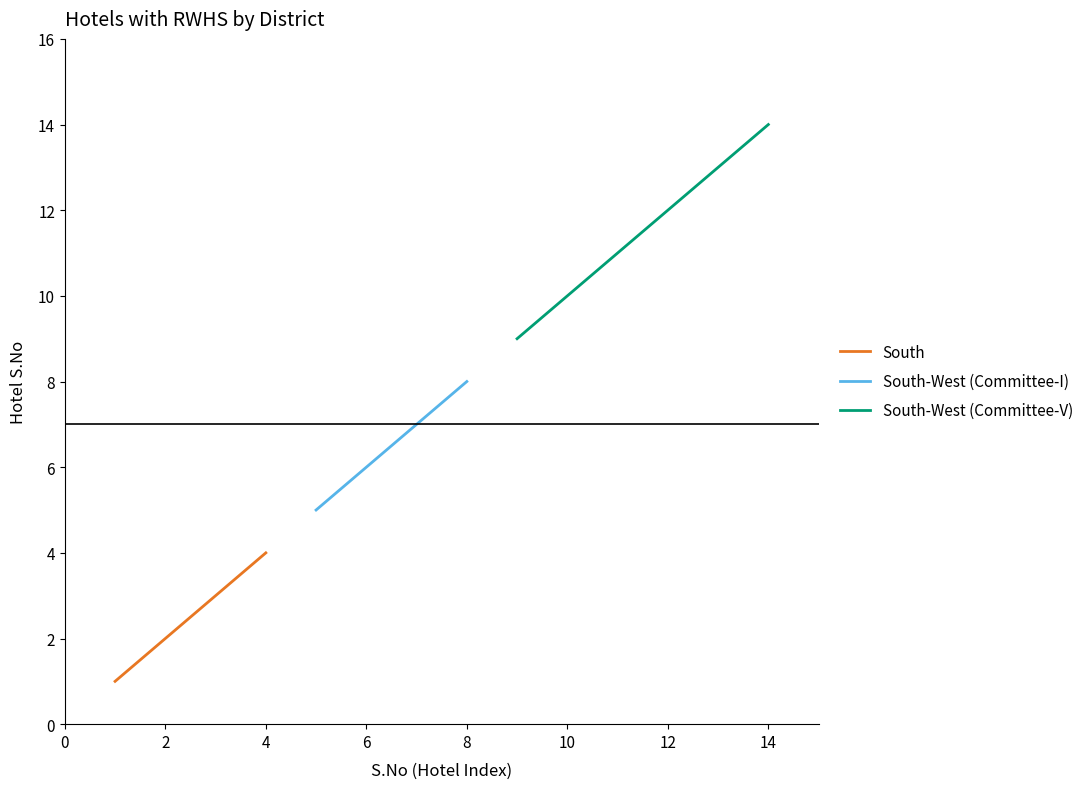

What is the label of the 4th point from the left?

4